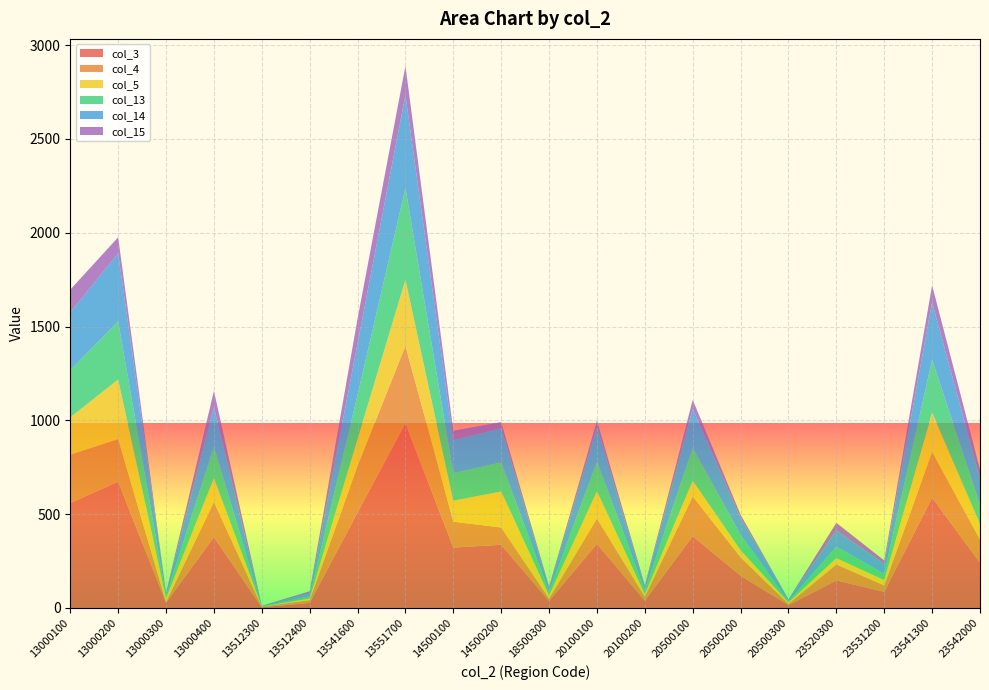

Reading left to right, transcribe all the data shown in this chart.

col_3: 13000100=559	13000200=673	13000300=28	13000400=378	13512300=4	13512400=27	13541600=509	13551700=984	14500100=322	14500200=337	18500300=38	20100100=342	20100200=39	20500100=383	20500200=172	20500300=15	23520300=147	23531200=86	23541300=588	23542000=242
col_4: 13000100=258	13000200=227	13000300=3	13000400=188	13512300=3	13512400=15	13541600=248	13551700=413	14500100=138	14500200=92	18500300=12	20100100=135	20100200=21	20500100=212	20500200=98	20500300=7	23520300=85	23531200=34	23541300=244	23542000=123
col_5: 13000100=199	13000200=318	13000300=22	13000400=126	13512300=0	13512400=9	13541600=144	13551700=353	14500100=112	14500200=192	18500300=18	20100100=145	20100200=14	20500100=84	20500200=38	20500300=8	23520300=34	23531200=29	23541300=210	23542000=82
col_13: 13000100=251	13000200=310	13000300=13	13000400=167	13512300=2	13512400=12	13541600=235	13551700=489	14500100=147	14500200=155	18500300=19	20100100=158	20100200=21	20500100=174	20500200=82	20500300=7	23520300=61	23531200=34	23541300=282	23542000=103
col_14: 13000100=308	13000200=363	13000300=15	13000400=211	13512300=2	13512400=15	13541600=274	13551700=495	14500100=175	14500200=182	18500300=19	20100100=184	20100200=18	20500100=209	20500200=90	20500300=8	23520300=86	23531200=52	23541300=306	23542000=139
col_15: 13000100=122	13000200=85	13000300=1	13000400=87	13512300=1	13512400=11	13541600=132	13551700=155	14500100=51	14500200=33	18500300=8	20100100=35	20100200=8	20500100=47	20500200=17	20500300=1	23520300=41	23531200=18	23541300=90	23542000=50